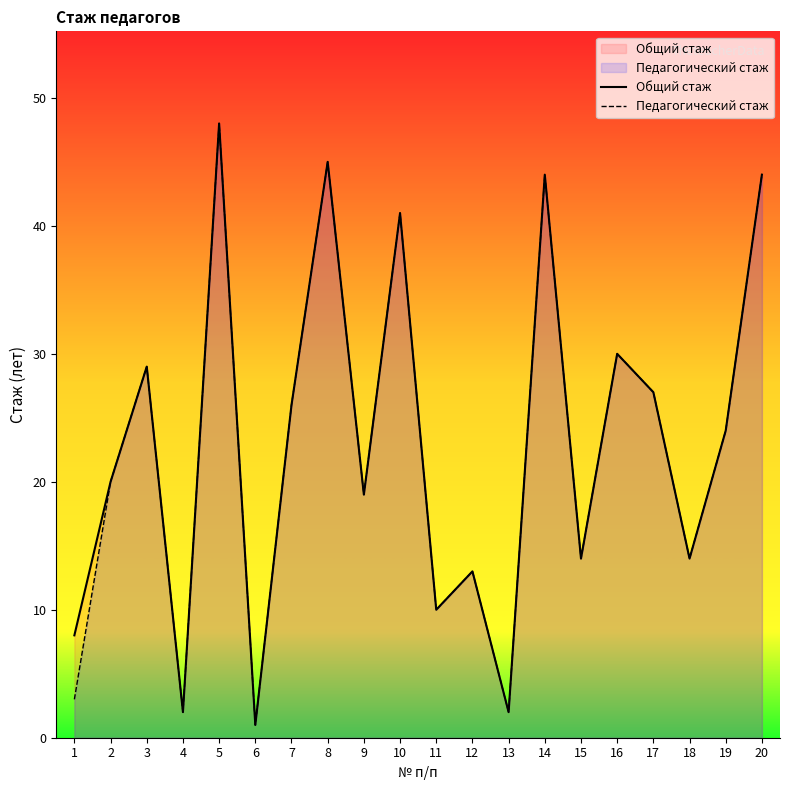

Which series changed the most between 2 and 8?

Общий стаж